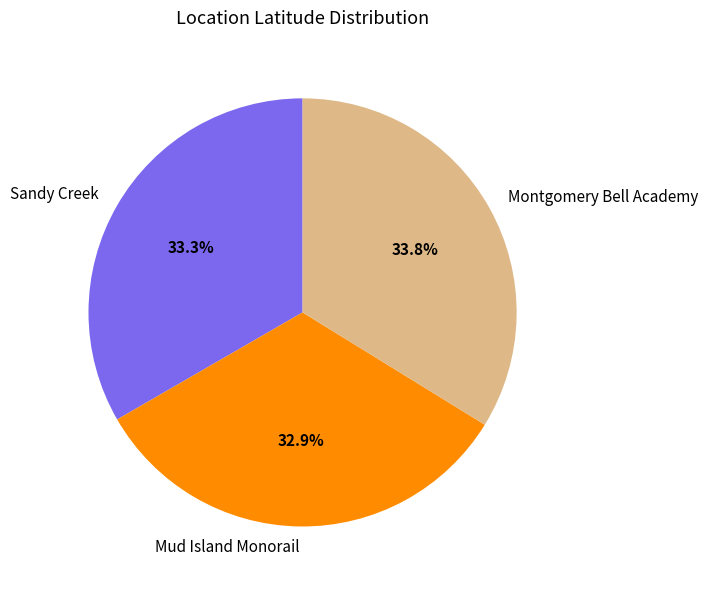

Approximately how many times larger is the value at Montgomery Bell Academy compared to Mud Island Monorail?

1.0